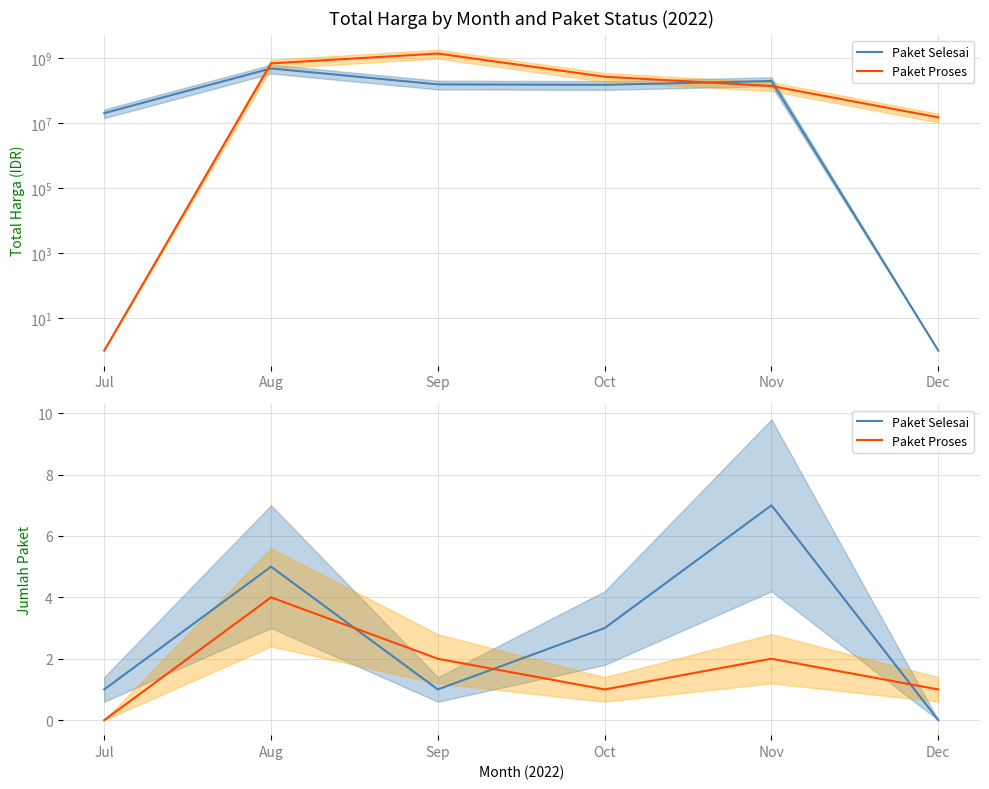

True or false: Paket Selesai has more than 1 points higher than both neighbors.

True